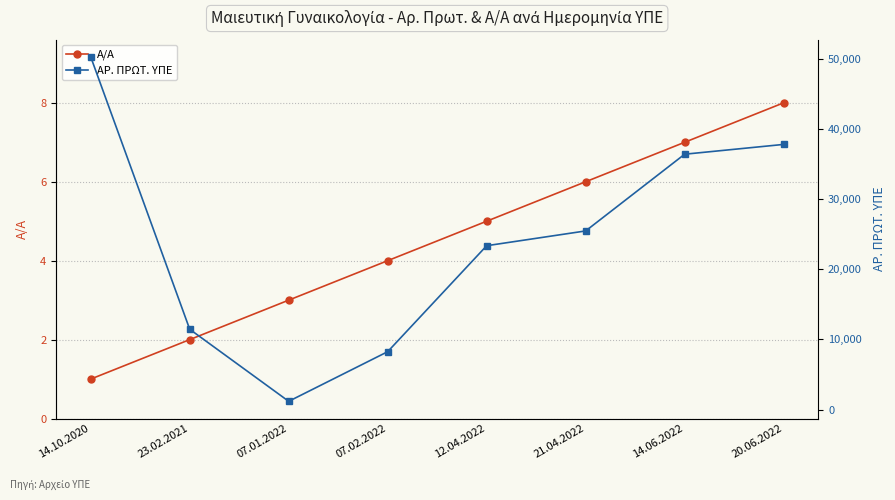

True or false: ΑΡ. ΠΡΩΤ. ΥΠΕ and Α/Α intersect in this chart.

False